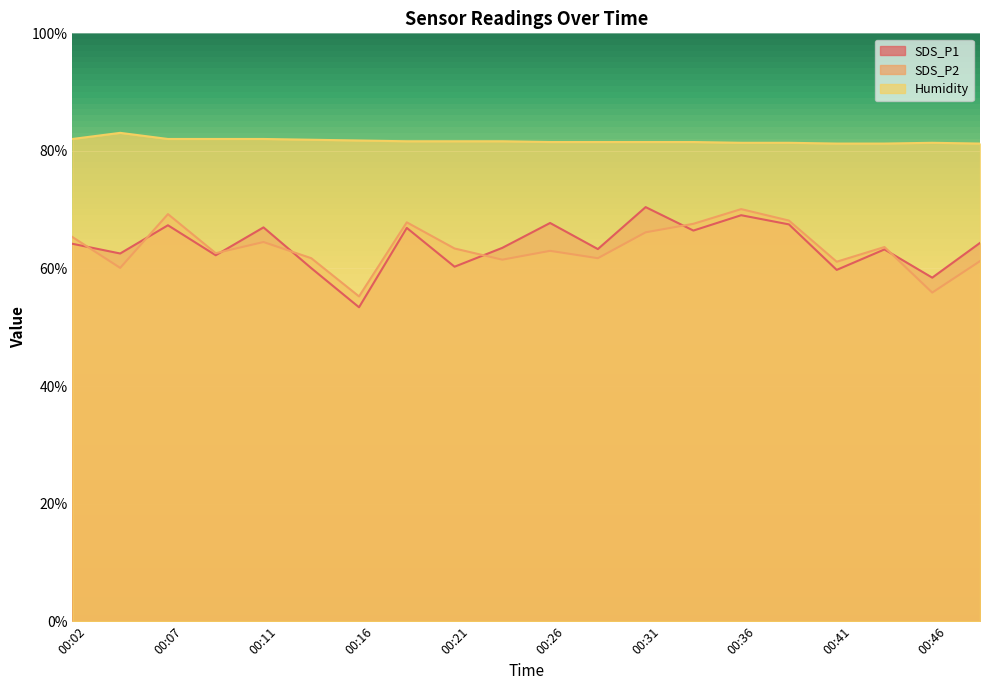

What is the minimum value for SDS_P1?

53.4